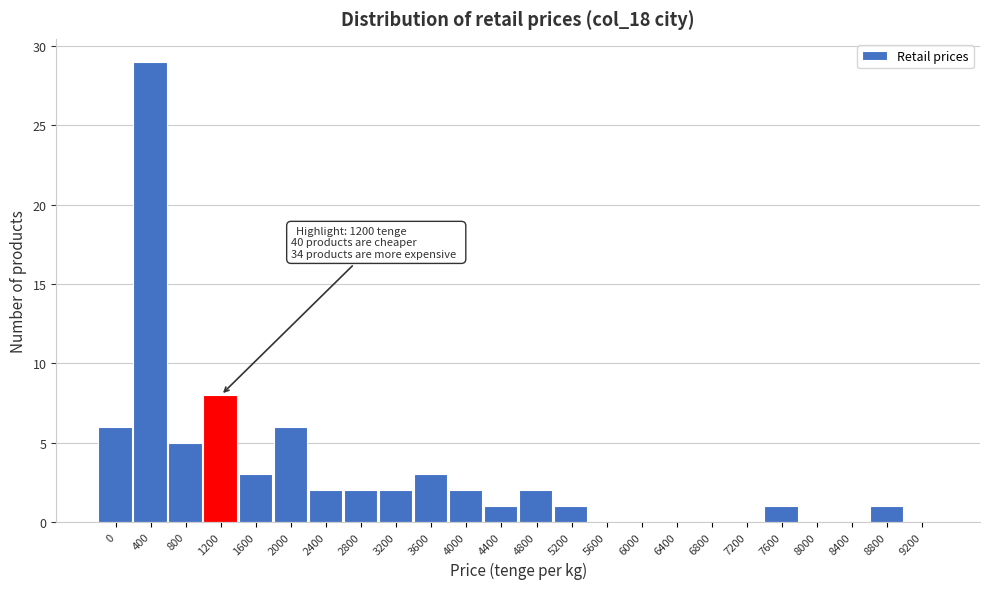

Reading left to right, what are all the values shown in this chart?

0=6	400=29	800=5	1200=8	1600=3	2000=6	2400=2	2800=2	3200=2	3600=3	4000=2	4400=1	4800=2	5200=1	5600=0	6000=0	6400=0	6800=0	7200=0	7600=1	8000=0	8400=0	8800=1	9200=0